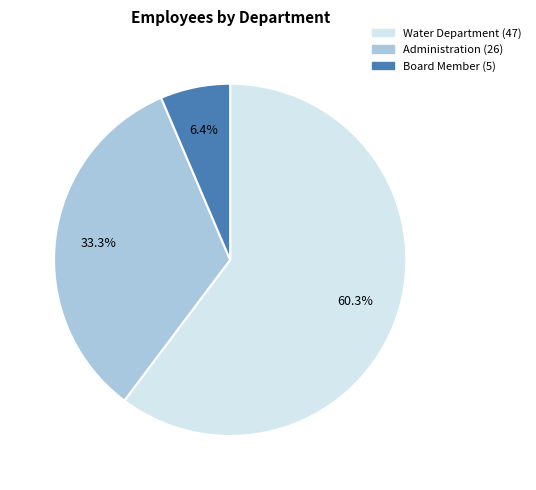

Does any single category account for the majority?

Yes